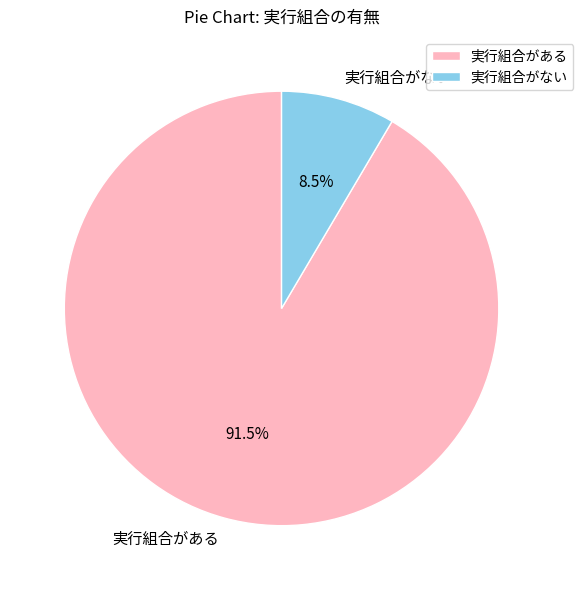

Between 実行組合がない and 実行組合がある, which is larger?

実行組合がある